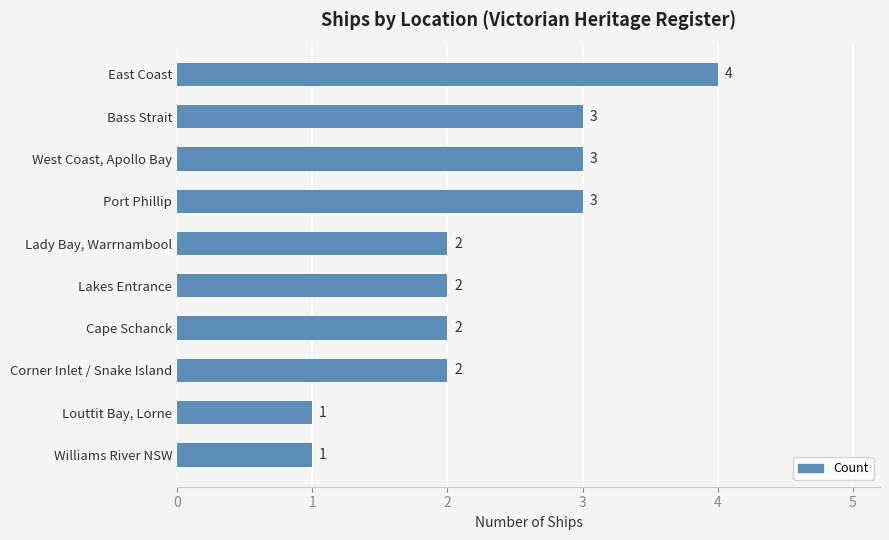

Count the values in the range 2 to 3.

7